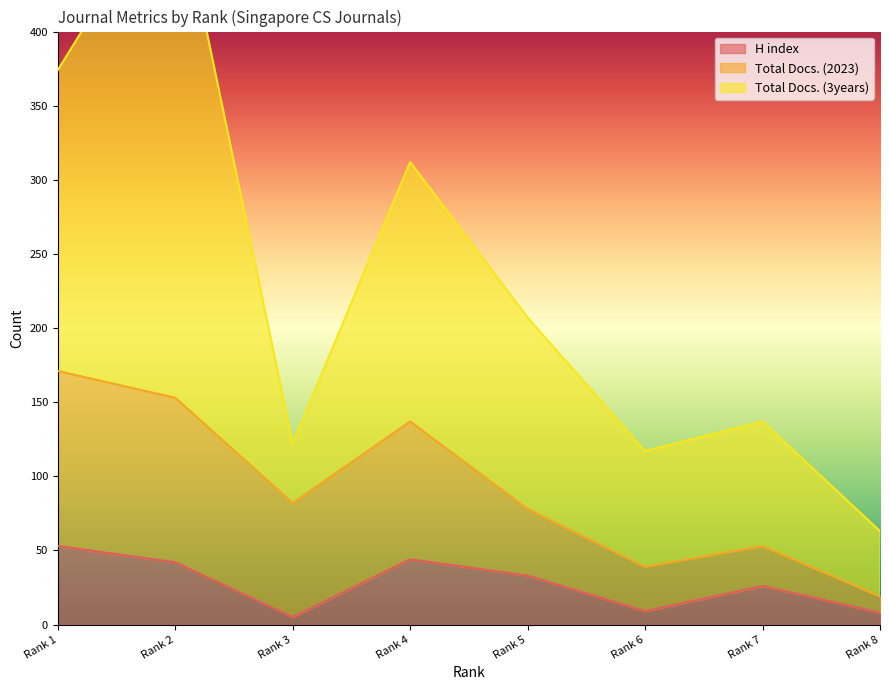

Which series has the largest range (max minus min)?

Total Docs. (3years)